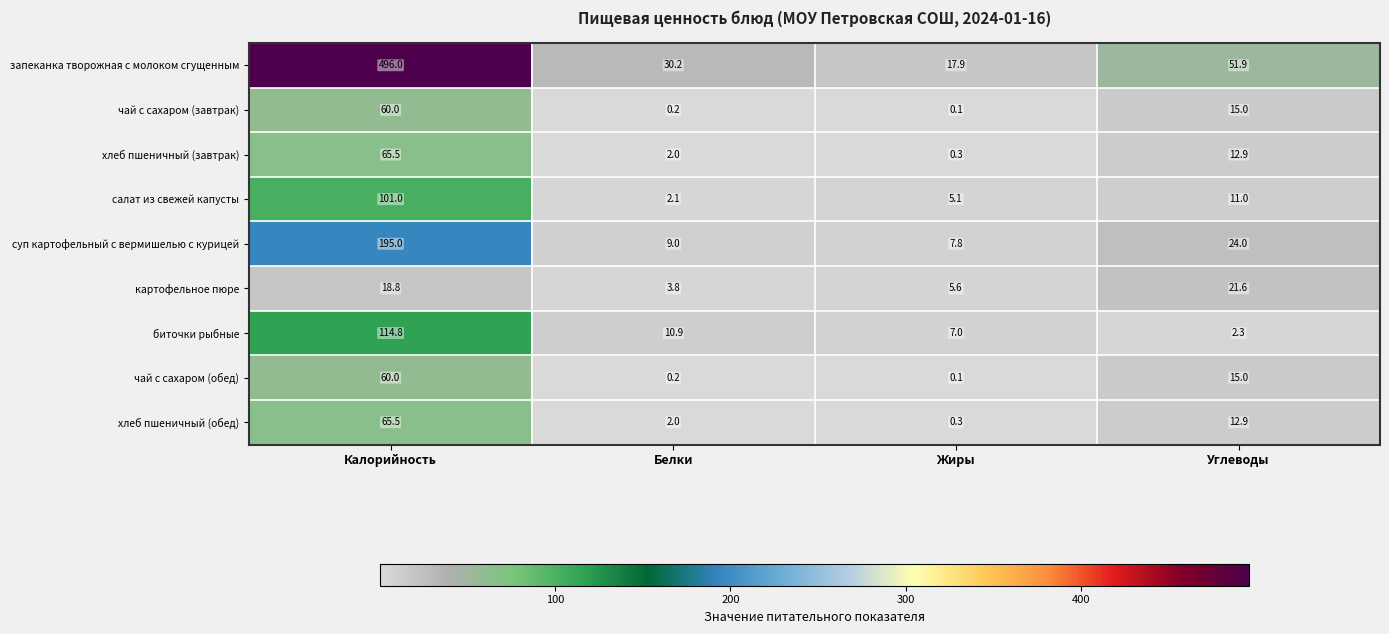

At which label is биточки рыбные closest to 58?

Белки